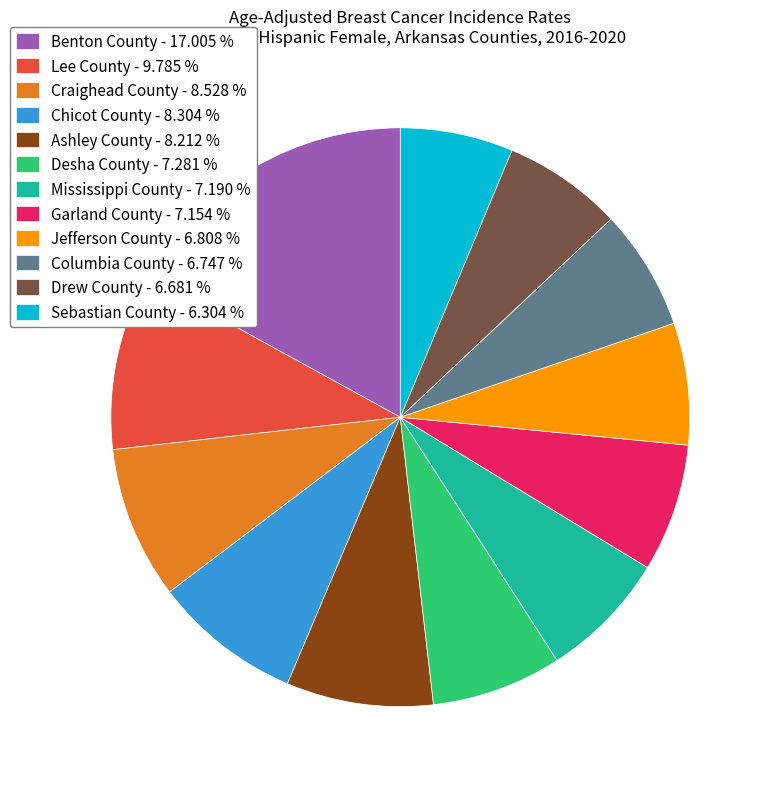

Is Sebastian County - 6.304 % the majority of the pie?

No